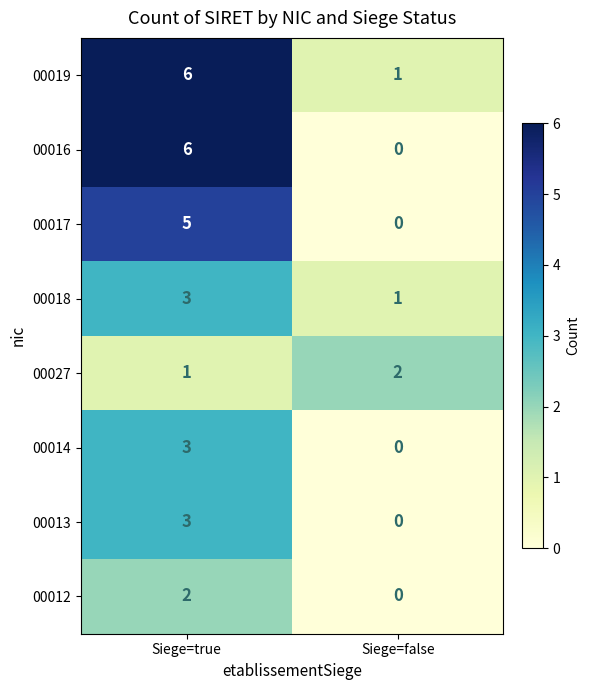

What is the maximum value shown in the chart?

6